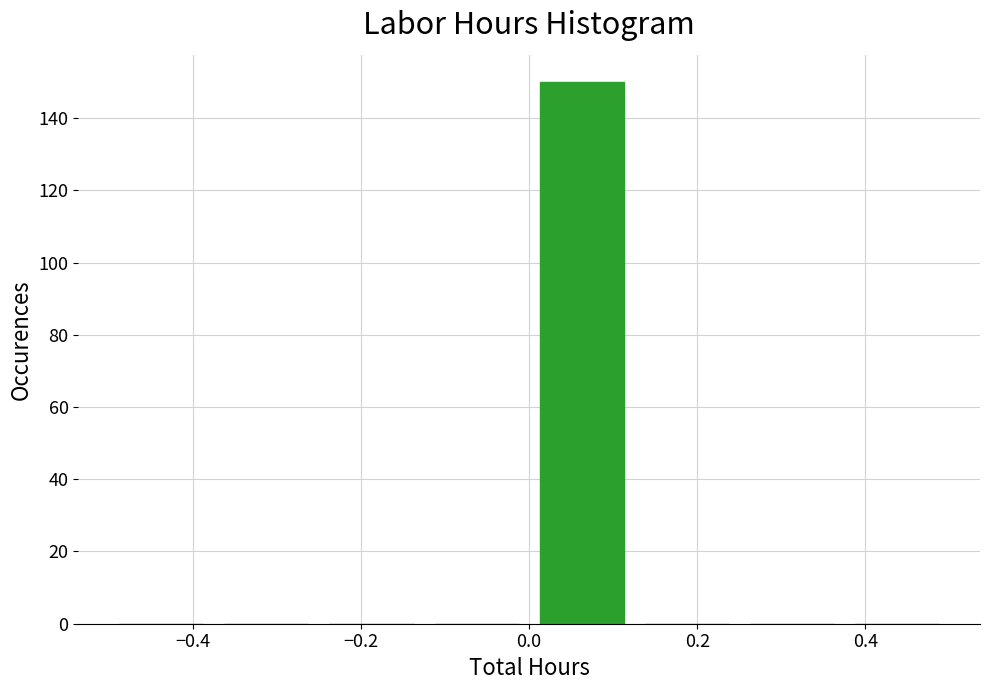

Over which range of the x-axis is the bar tallest?

0.000 to 0.125